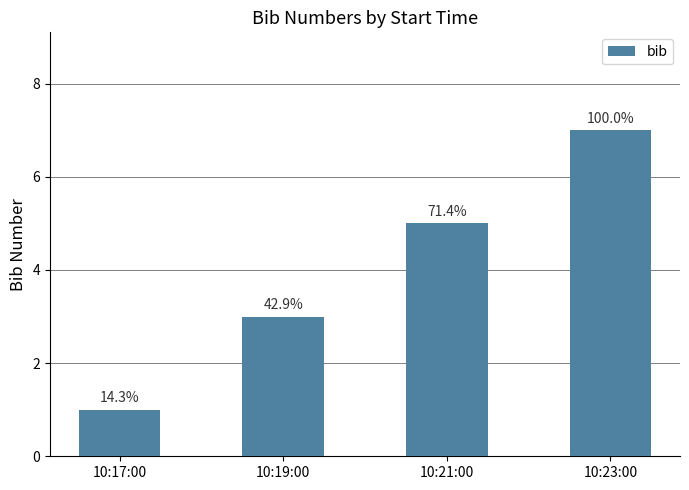

The chart shows a value of 5 at 10:19:00. True or false?

False